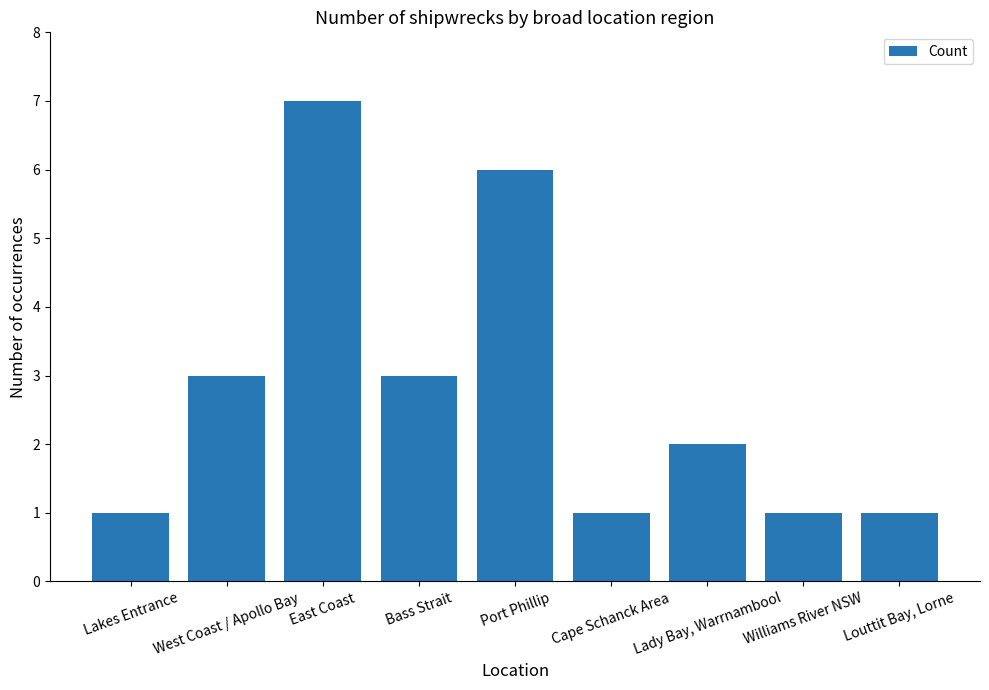

What is the maximum value shown in the chart?

7